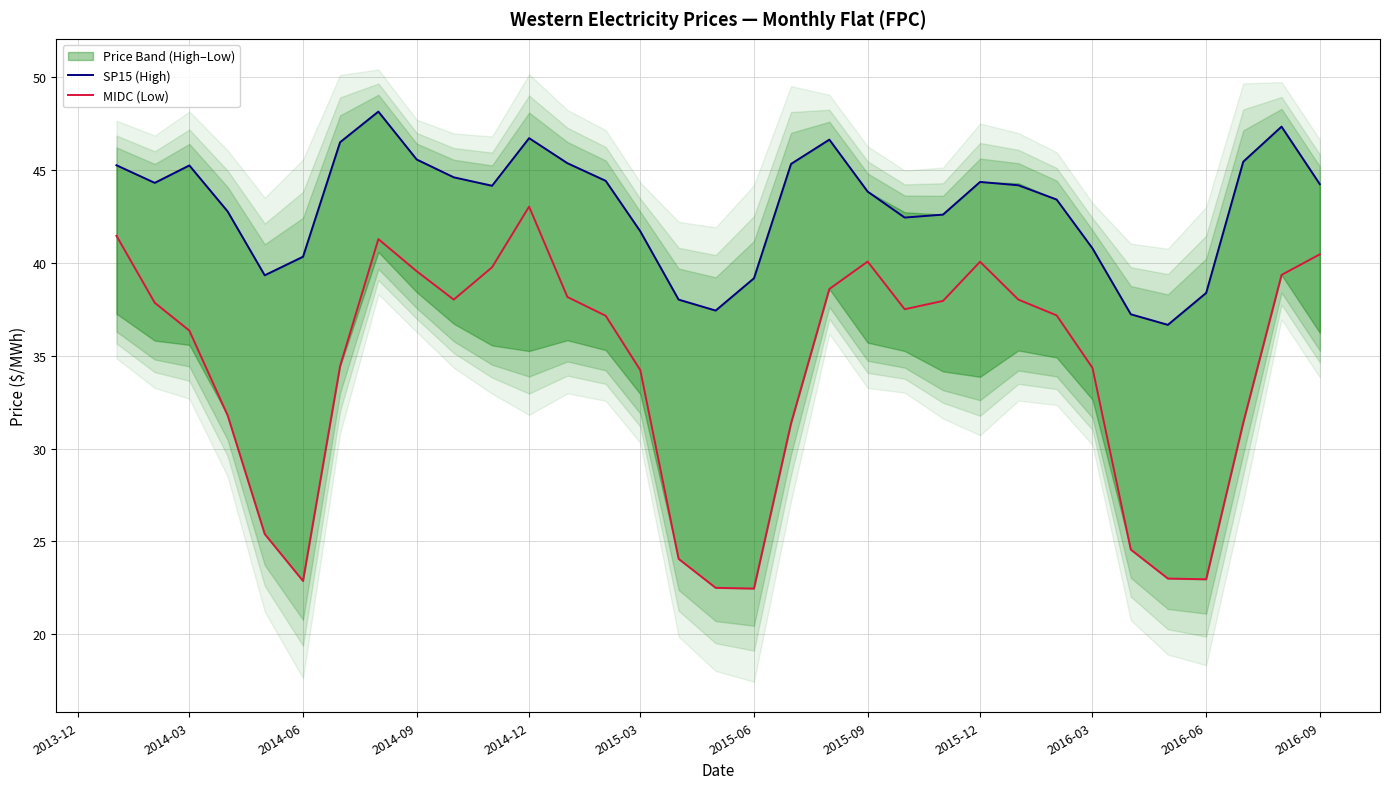

True or false: MIDC (Low) and SP15 (High) intersect in this chart.

False